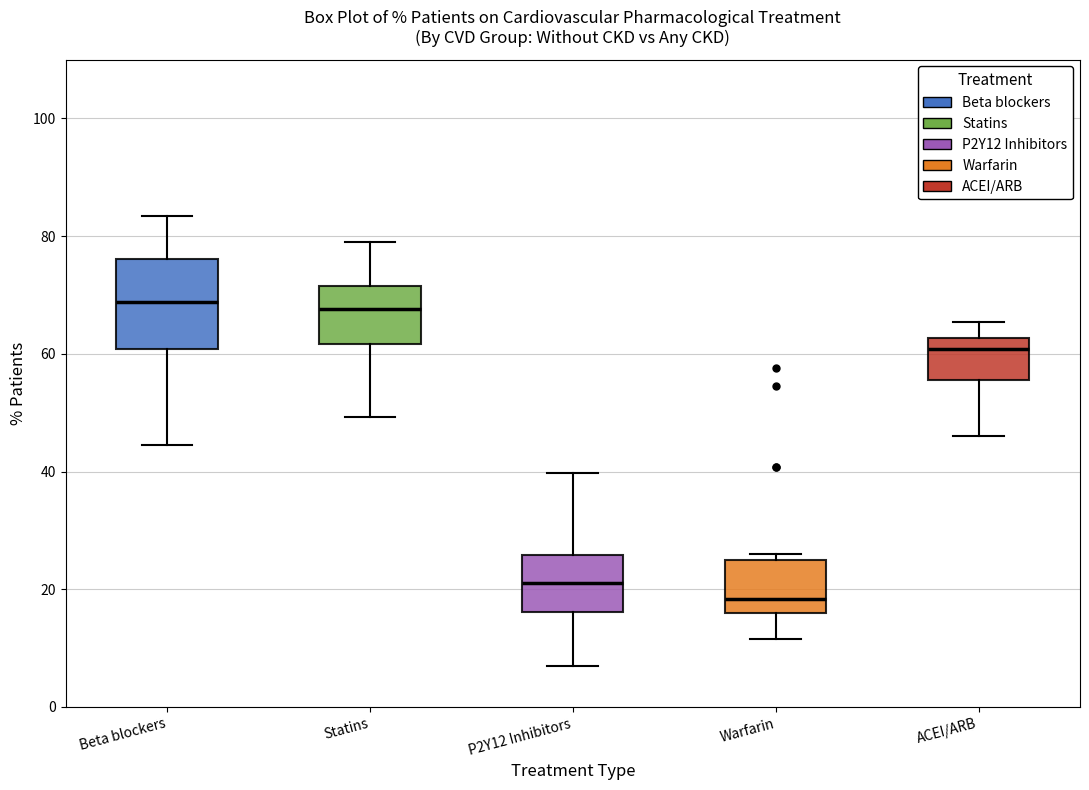

Reading left to right, read every box against the y-axis: the position of its median line, the range the box covers, and the ends of its whiskers. The values are not printed on the chart, so give them approximately, as read against the axis.

Beta blockers: median 68, box 60 to 76, whiskers 44 to 84
Statins: median 68, box 62 to 72, whiskers 50 to 78
P2Y12 Inhibitors: median 22, box 16 to 26, whiskers 6 to 40
Warfarin: median 18, box 16 to 24, whiskers 12 to 26
ACEI/ARB: median 60, box 56 to 62, whiskers 46 to 66